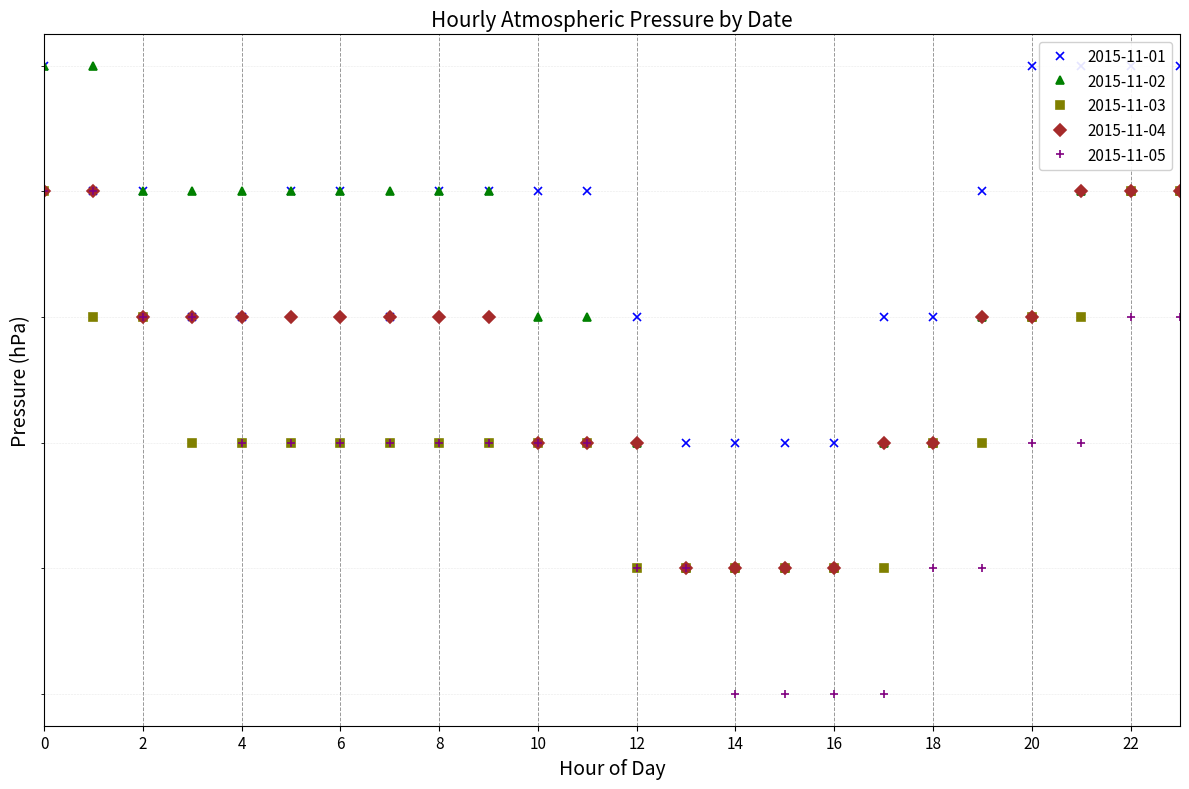

Reading left to right, transcribe all the data shown in this chart.

2015-11-01: 00=993	01=992	02=992	03=991	04=991	05=992	06=992	07=991	08=992	09=992	10=992	11=992	12=991	13=990	14=990	15=990	16=990	17=991	18=991	19=992	20=993	21=993	22=993	23=993
2015-11-02: 00=993	01=993	02=992	03=992	04=992	05=992	06=992	07=992	08=992	09=992	10=991	11=991	12=990	13=989	14=989	15=989	16=989	17=990	18=990	19=991	20=991	21=992	22=992	23=992
2015-11-03: 00=992	01=991	02=991	03=990	04=990	05=990	06=990	07=990	08=990	09=990	10=990	11=990	12=989	13=989	14=989	15=989	16=989	17=989	18=990	19=990	20=991	21=991	22=992	23=992
2015-11-04: 00=992	01=992	02=991	03=991	04=991	05=991	06=991	07=991	08=991	09=991	10=990	11=990	12=990	13=989	14=989	15=989	16=989	17=990	18=990	19=991	20=991	21=992	22=992	23=992
2015-11-05: 00=992	01=992	02=991	03=991	04=990	05=990	06=990	07=990	08=990	09=990	10=990	11=990	12=989	13=989	14=988	15=988	16=988	17=988	18=989	19=989	20=990	21=990	22=991	23=991